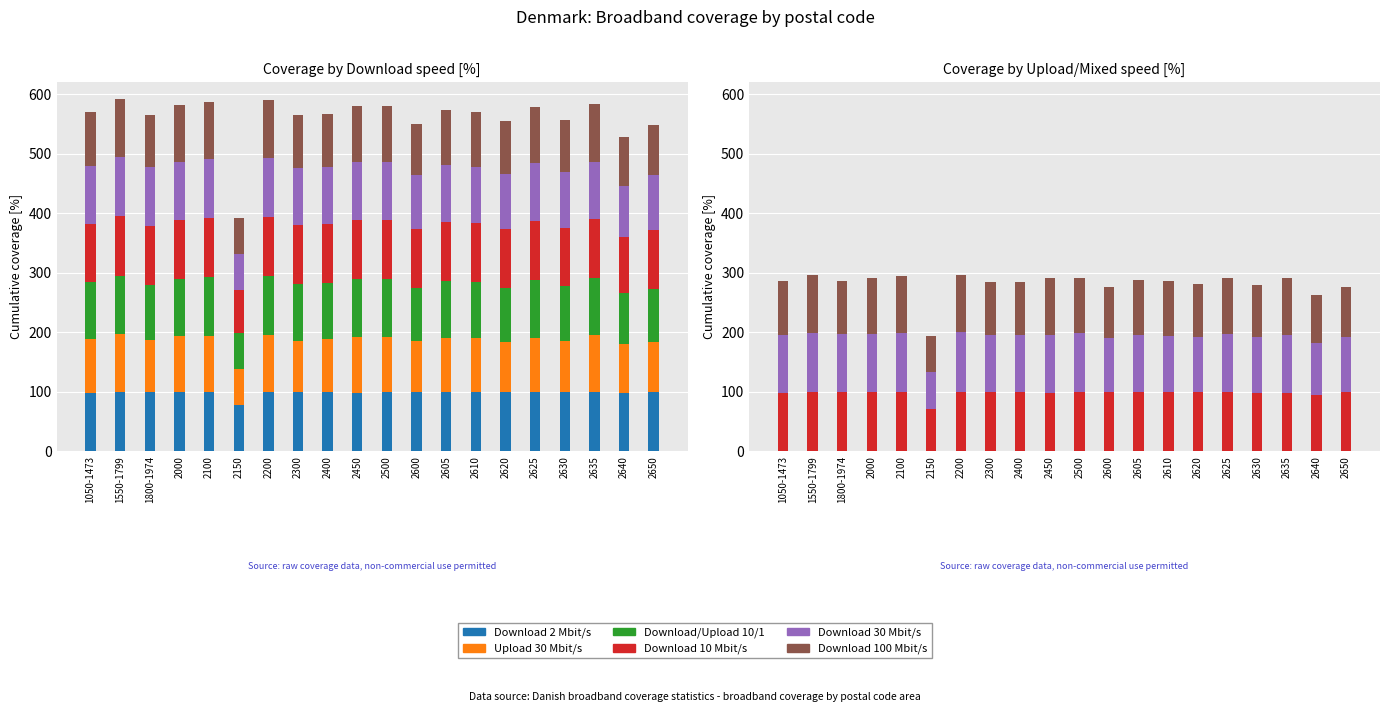

Which series changed the most between 2600 and 2625?

Download 100 Mbit/s